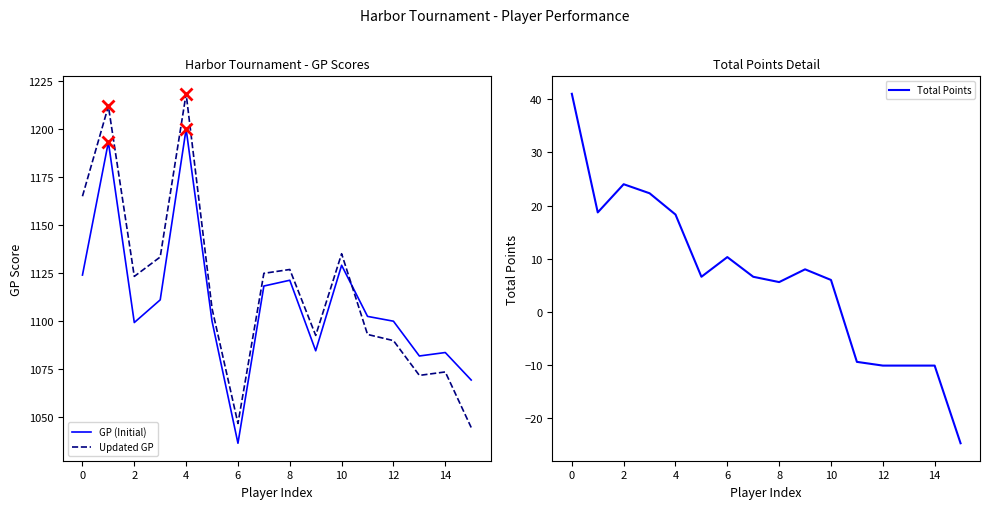

What is the highest value of the Updated GP series?

1218.3